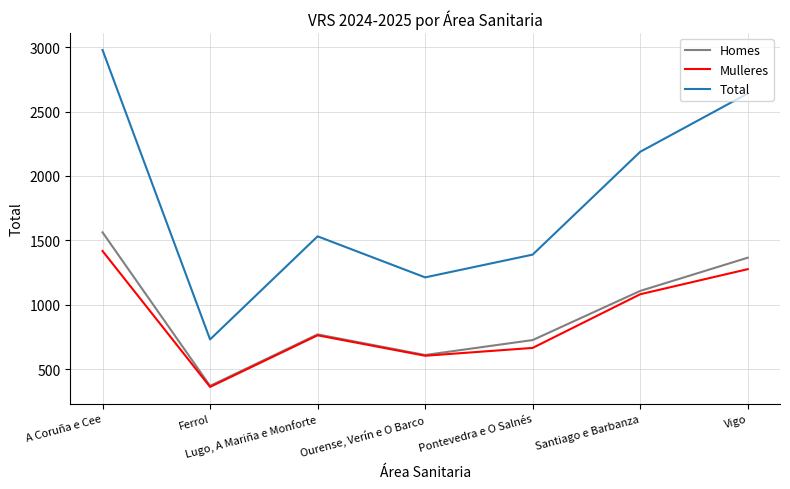

Which category has the highest value across all series?

A Coruña e Cee